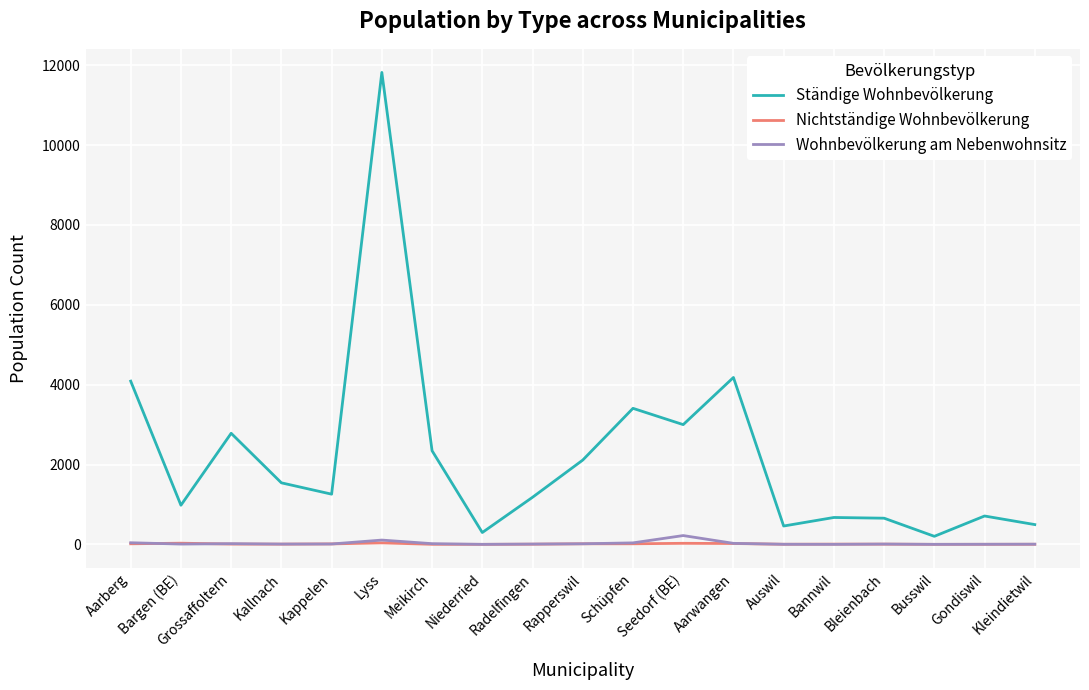

Is it true that Nichtständige Wohnbevölkerung equals 14 at Schüpfen?

True